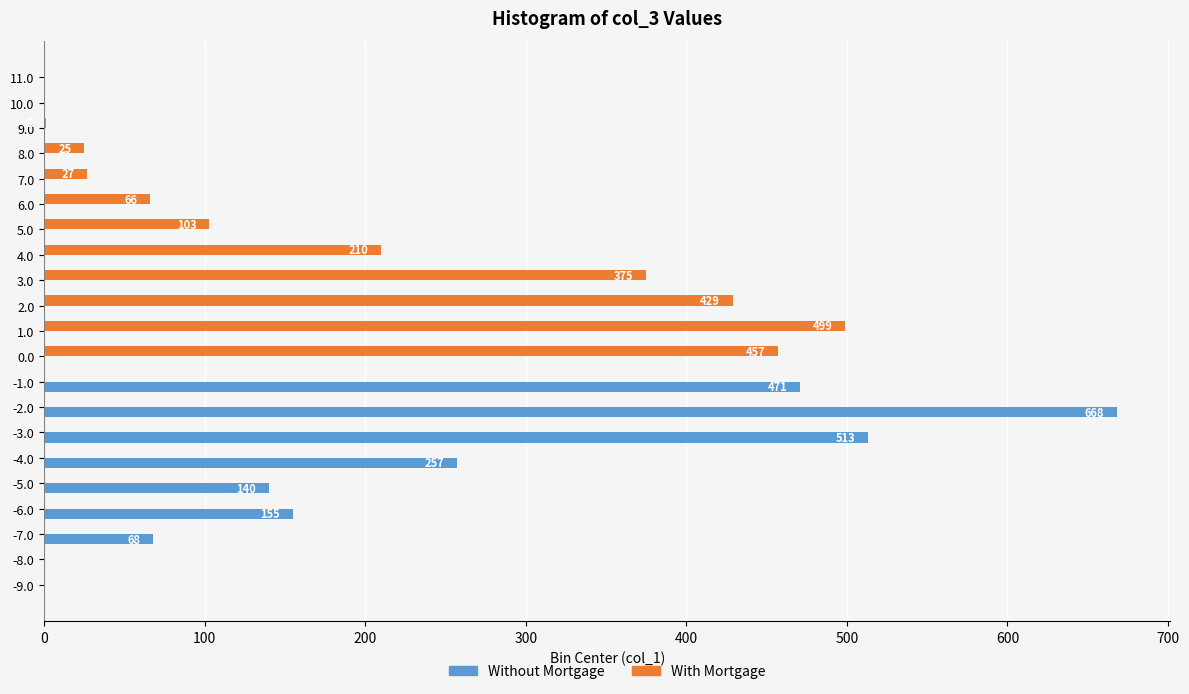

What is the maximum value for Without Mortgage?

668